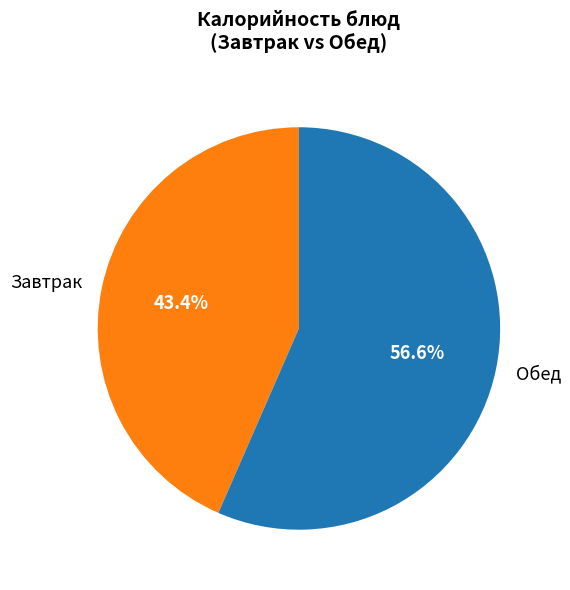

Rank the categories by value from highest to lowest.

Обед, Завтрак